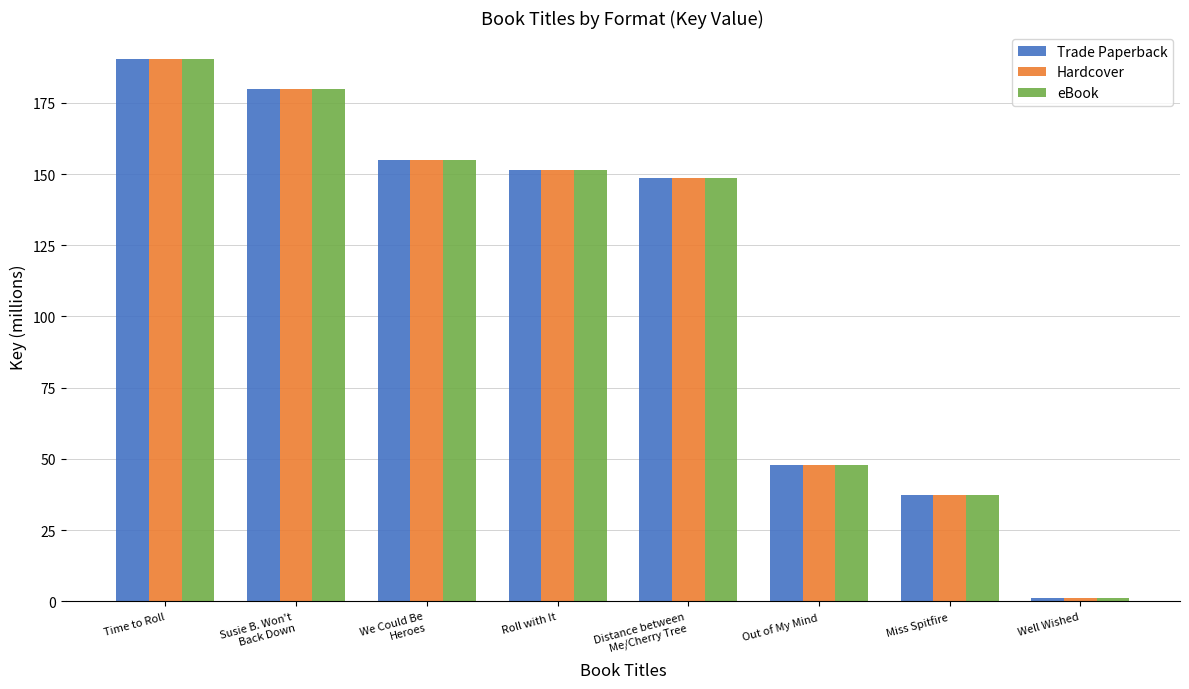

List the labels in order of eBook value, smallest first.

Well Wished, Miss Spitfire, Out of My Mind, Distance between
Me/Cherry Tree, Roll with It, We Could Be
Heroes, Susie B. Won't
Back Down, Time to Roll